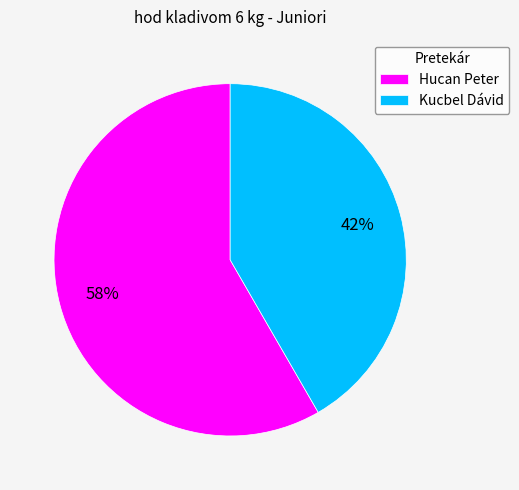

Is the sum of Kucbel Dávid and Hucan Peter greater than half?

Yes